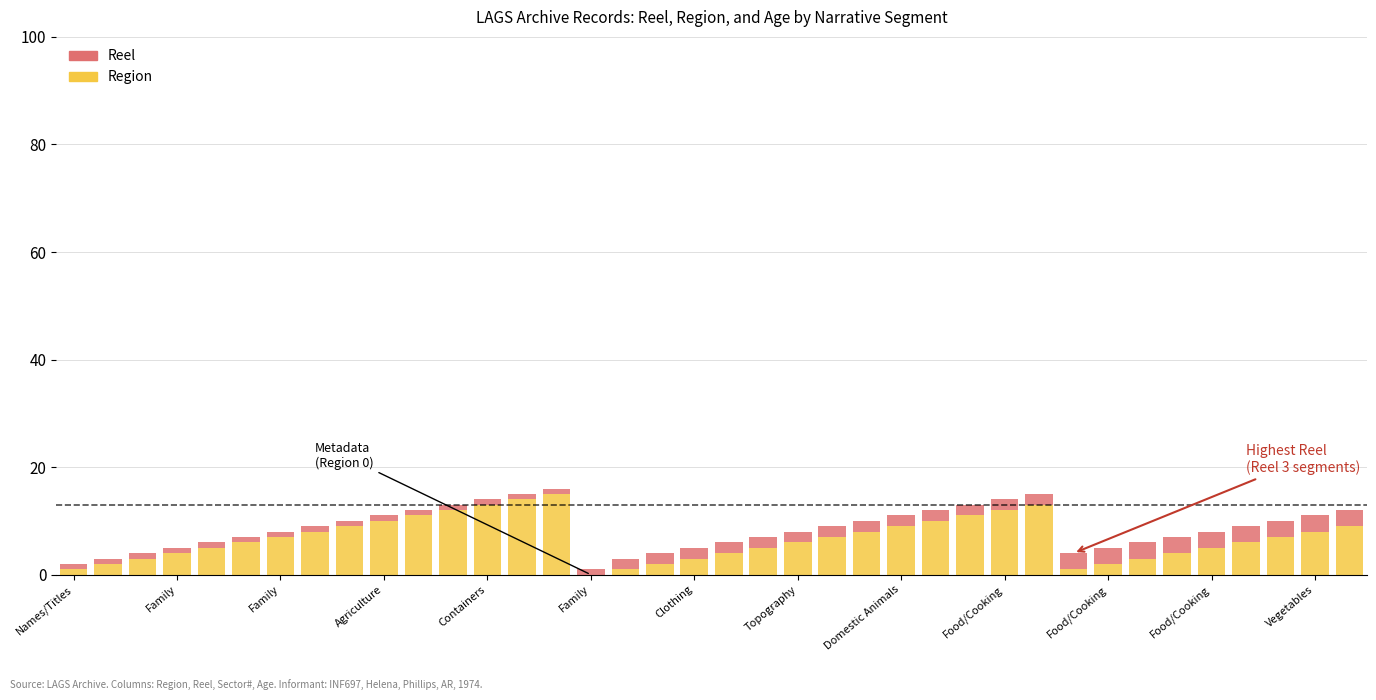

What is the maximum value for Region?

15